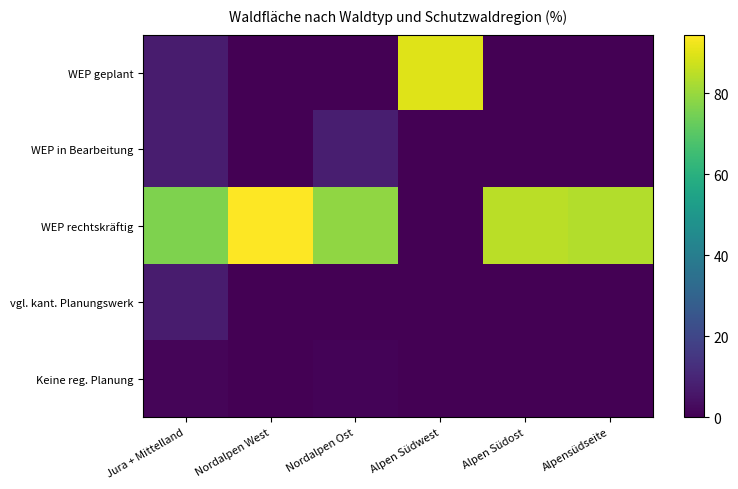

Reading left to right, transcribe all the data shown in this chart.

WEP geplant: Jura + Mittelland=7.3	Nordalpen West=0.0	Nordalpen Ost=0.3	Alpen Südwest=89.8	Alpen Südost=0.0	Alpensüdseite=0.0
WEP in Bearbeitung: Jura + Mittelland=7.4	Nordalpen West=0.0	Nordalpen Ost=8.0	Alpen Südwest=0.0	Alpen Südost=0.0	Alpensüdseite=0.0
WEP rechtskräftig: Jura + Mittelland=76.4	Nordalpen West=94.5	Nordalpen Ost=78.7	Alpen Südwest=0.0	Alpen Südost=84.9	Alpensüdseite=83.7
vgl. kant. Planungswerk: Jura + Mittelland=7.2	Nordalpen West=0.0	Nordalpen Ost=0.0	Alpen Südwest=0.0	Alpen Südost=0.0	Alpensüdseite=0.0
Keine reg. Planung: Jura + Mittelland=1.3	Nordalpen West=0.0	Nordalpen Ost=0.9	Alpen Südwest=0.0	Alpen Südost=0.0	Alpensüdseite=0.0